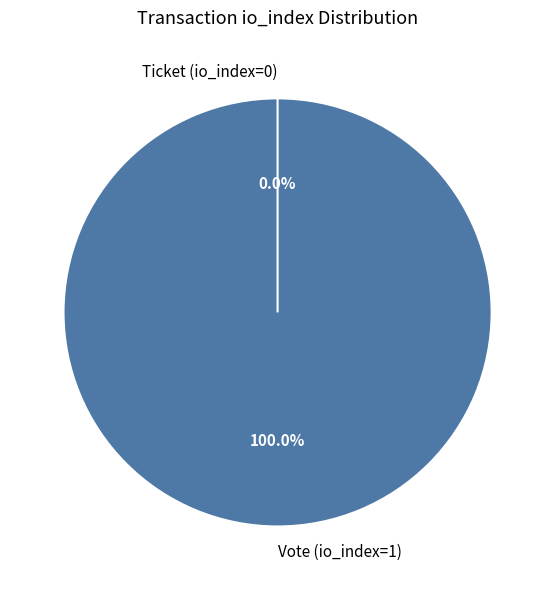

Count the number of slices in the pie.

2